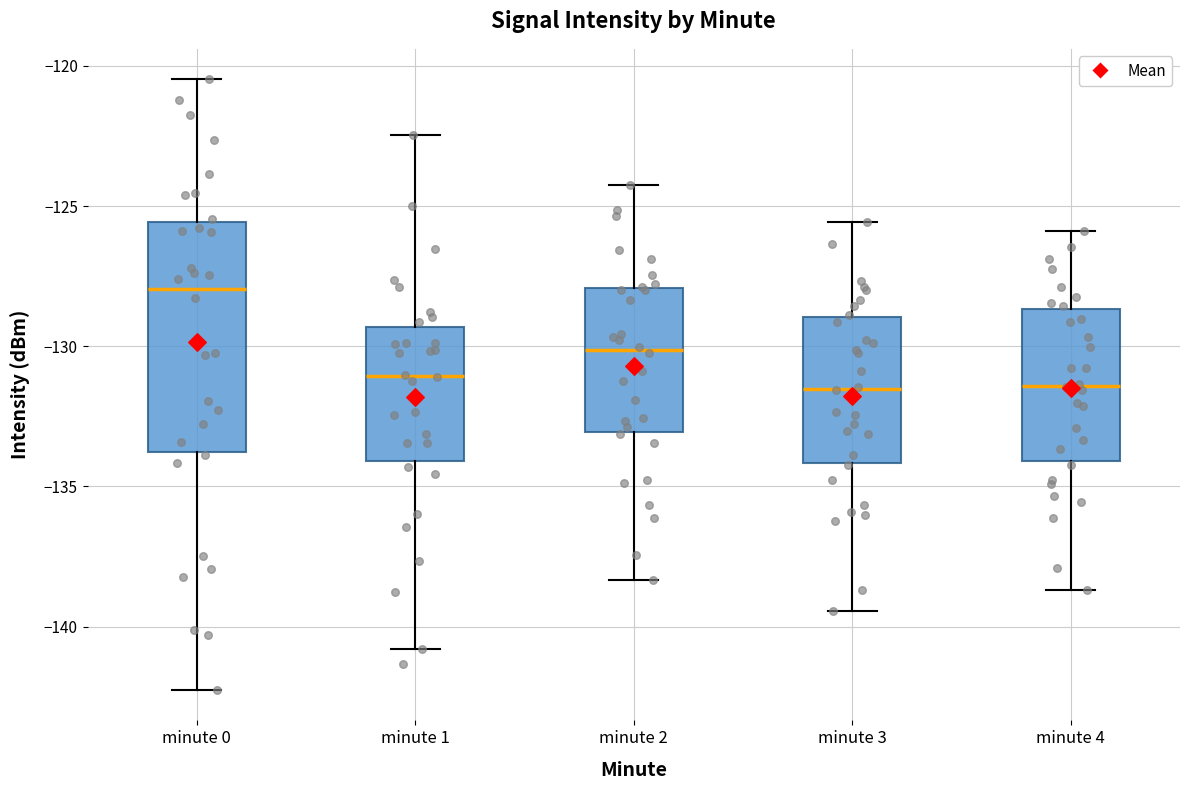

Which box has the highest median line?

minute 0